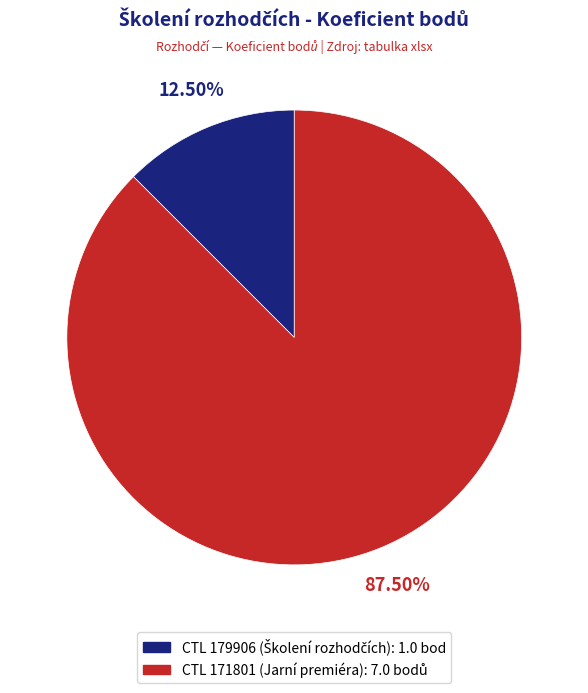

Count the number of slices in the pie.

2